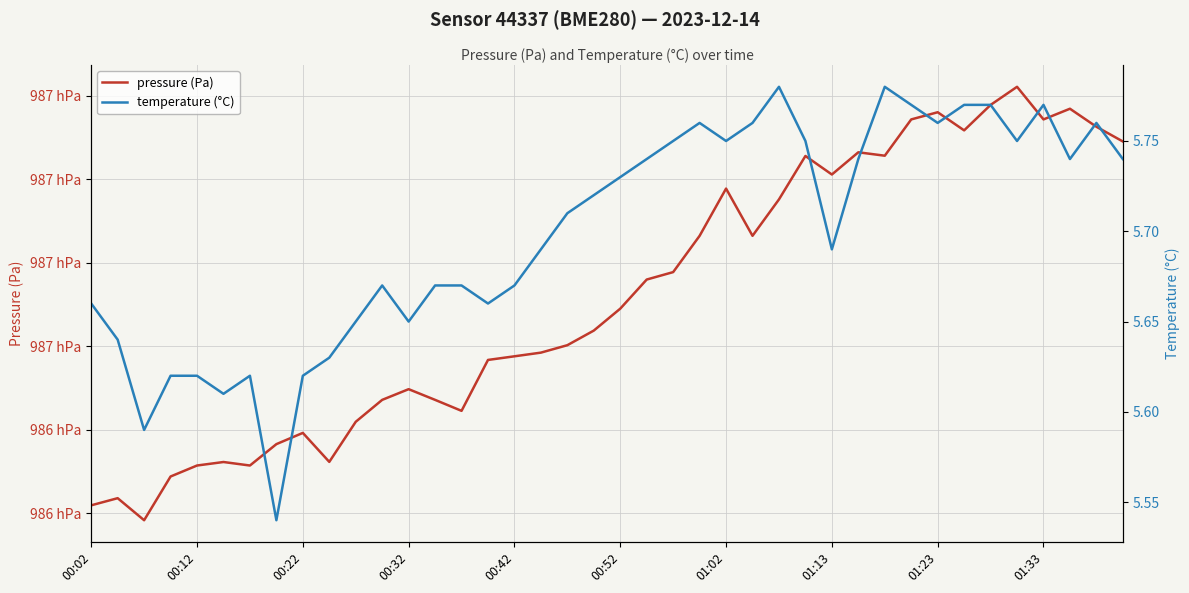

True or false: temperature (°C) has a value of 9.1 at 17.

False